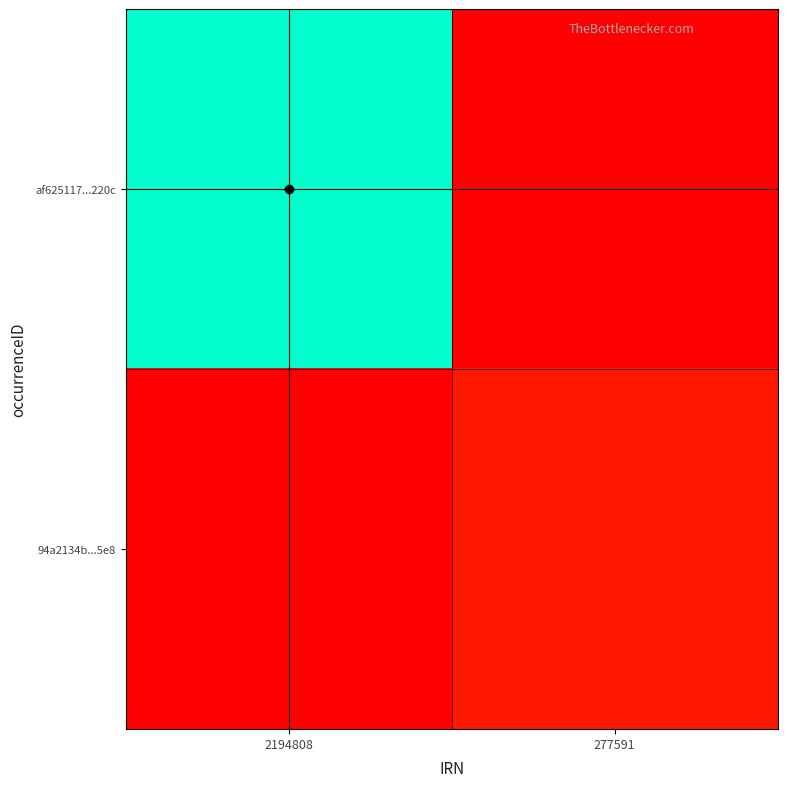

Is the value of 94a2134b...5e8 at 2194808 greater than the value of af625117...220c at 2194808?

No